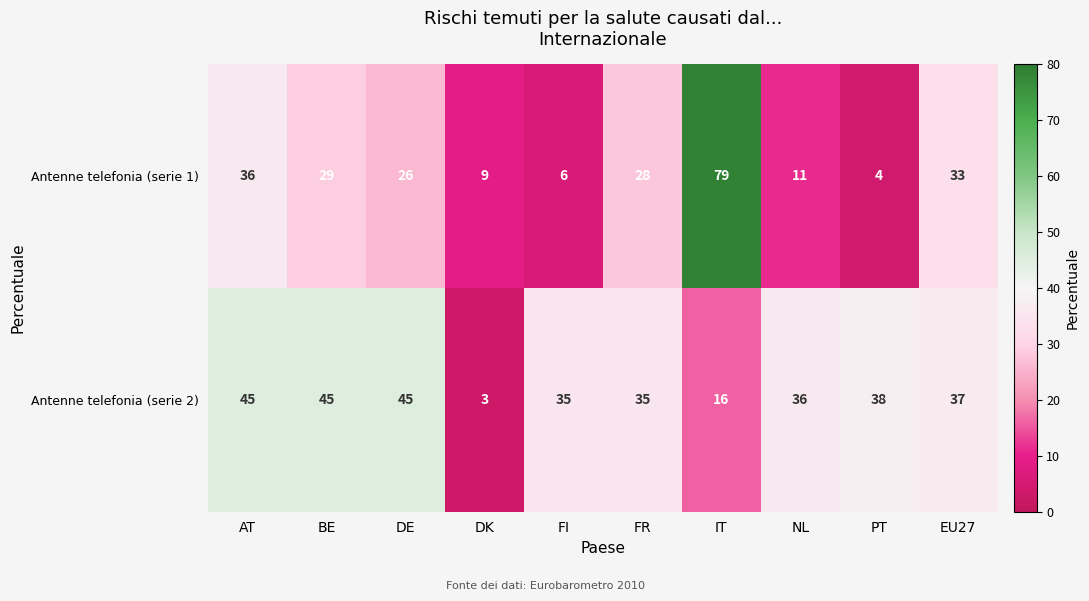

True or false: Antenne telefonia (serie 1) has a value of 6 at DE.

False